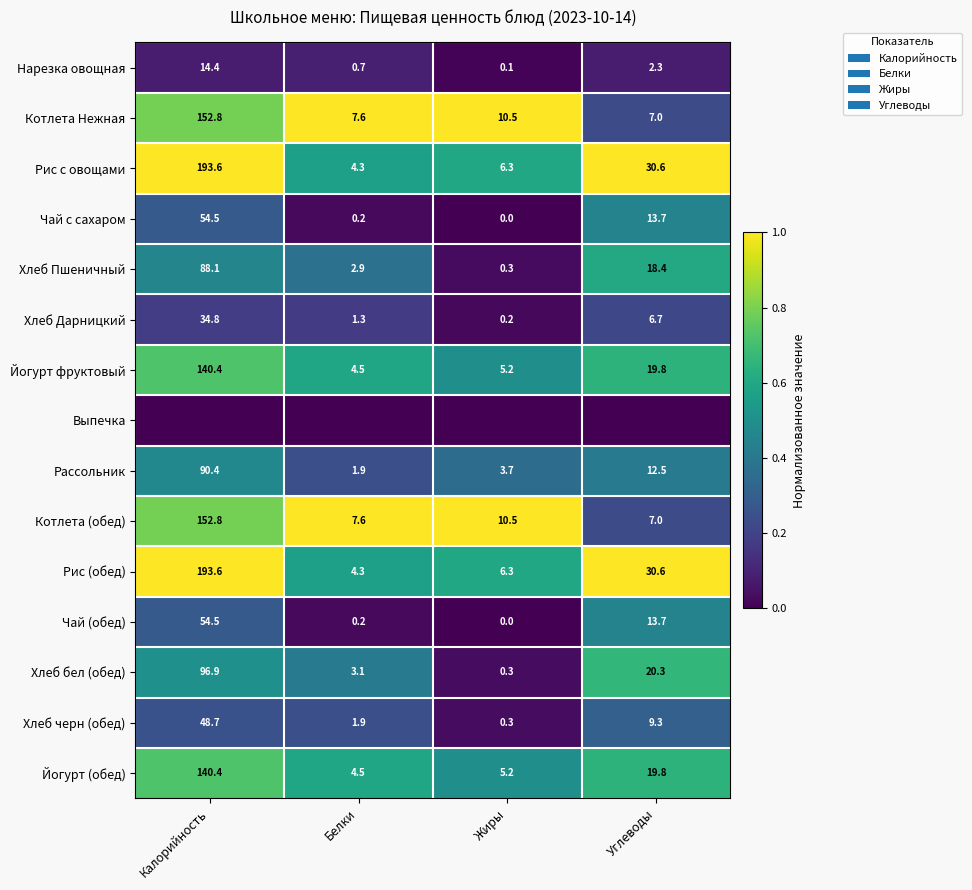

Is the value of Рис (обед) at Калорийность greater than the value of Котлета (обед) at Жиры?

Yes